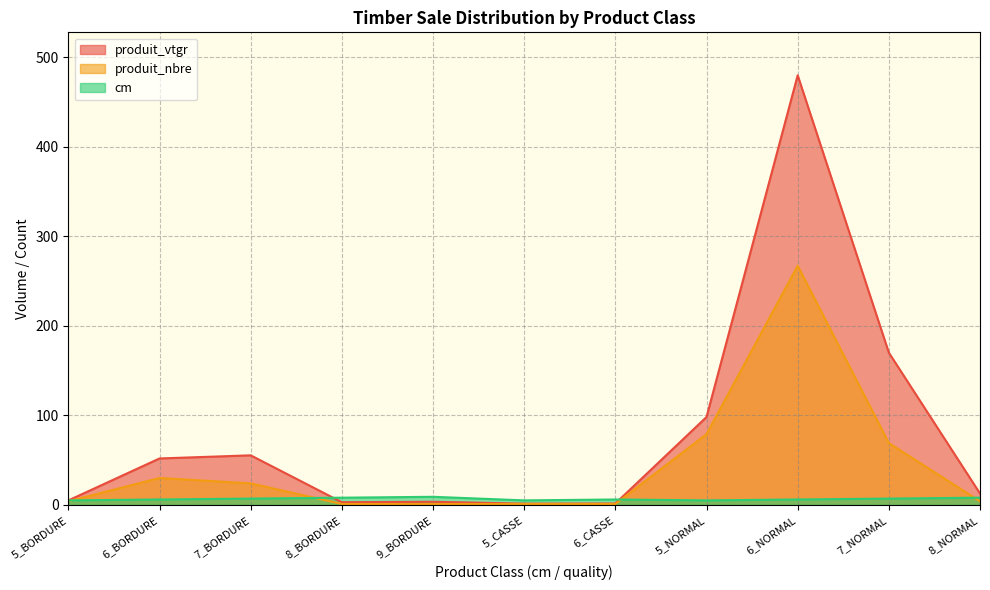

True or false: produit_vtgr and produit_nbre cross at least once.

False